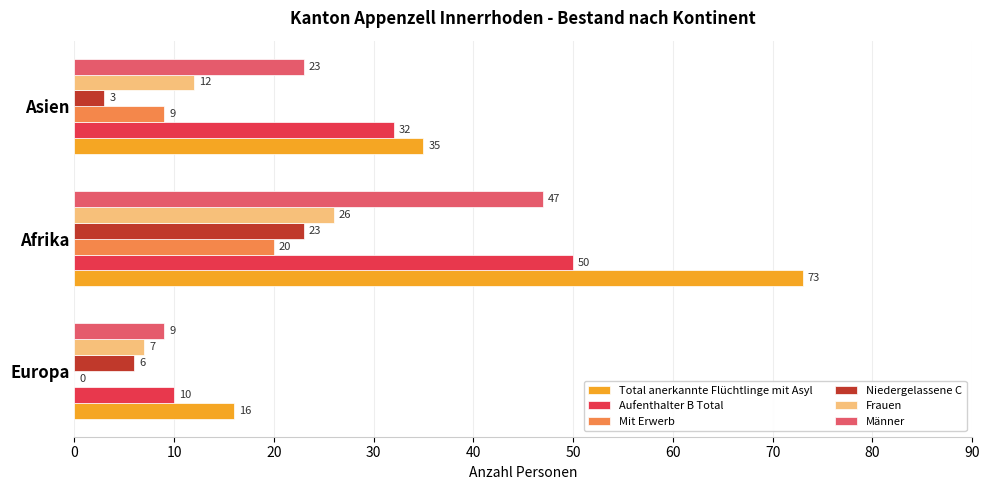

What is the sum of the Männer values at Afrika and Asien?

70